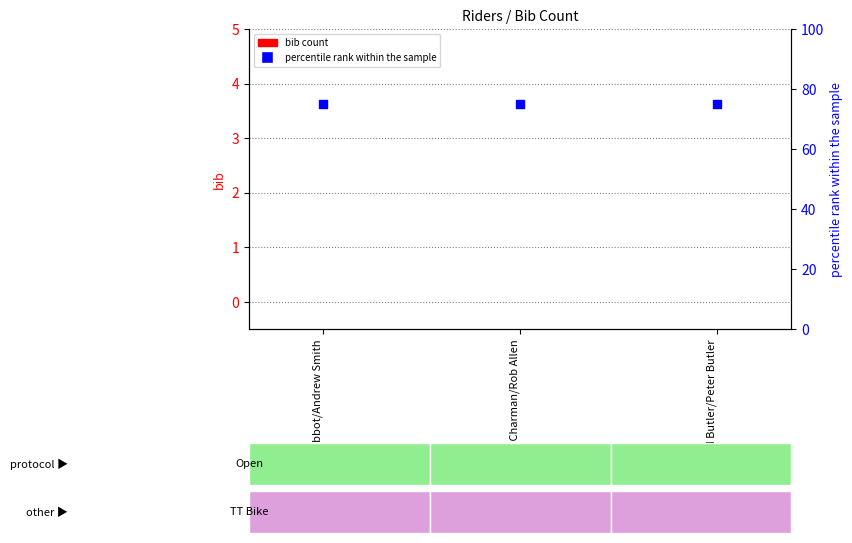

Which series reaches the maximum Y coordinate?

percentile rank within the sample